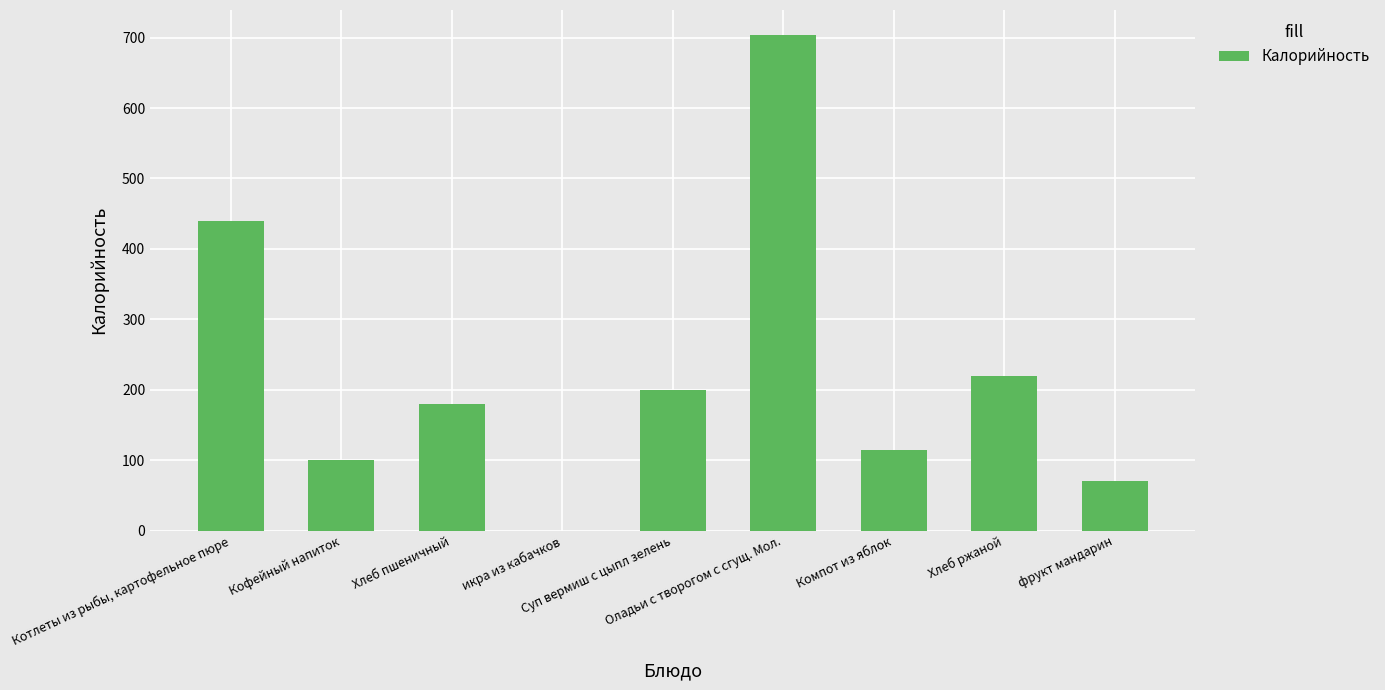

Approximately how many times larger is the value at Суп вермиш с цыпл зелень compared to фрукт мандарин?

2.8